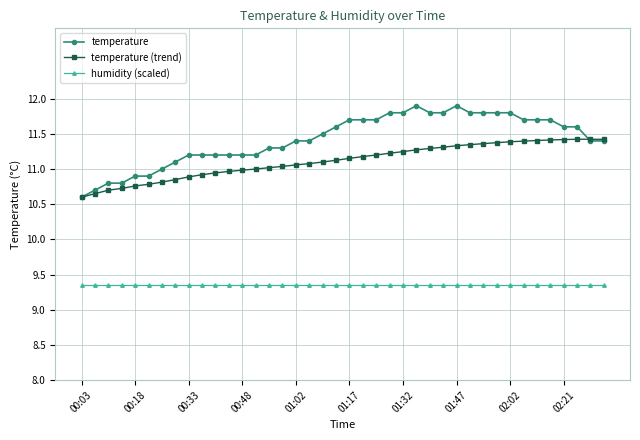

What is the value of the temperature (trend) point at the 29th from the left?

11.3